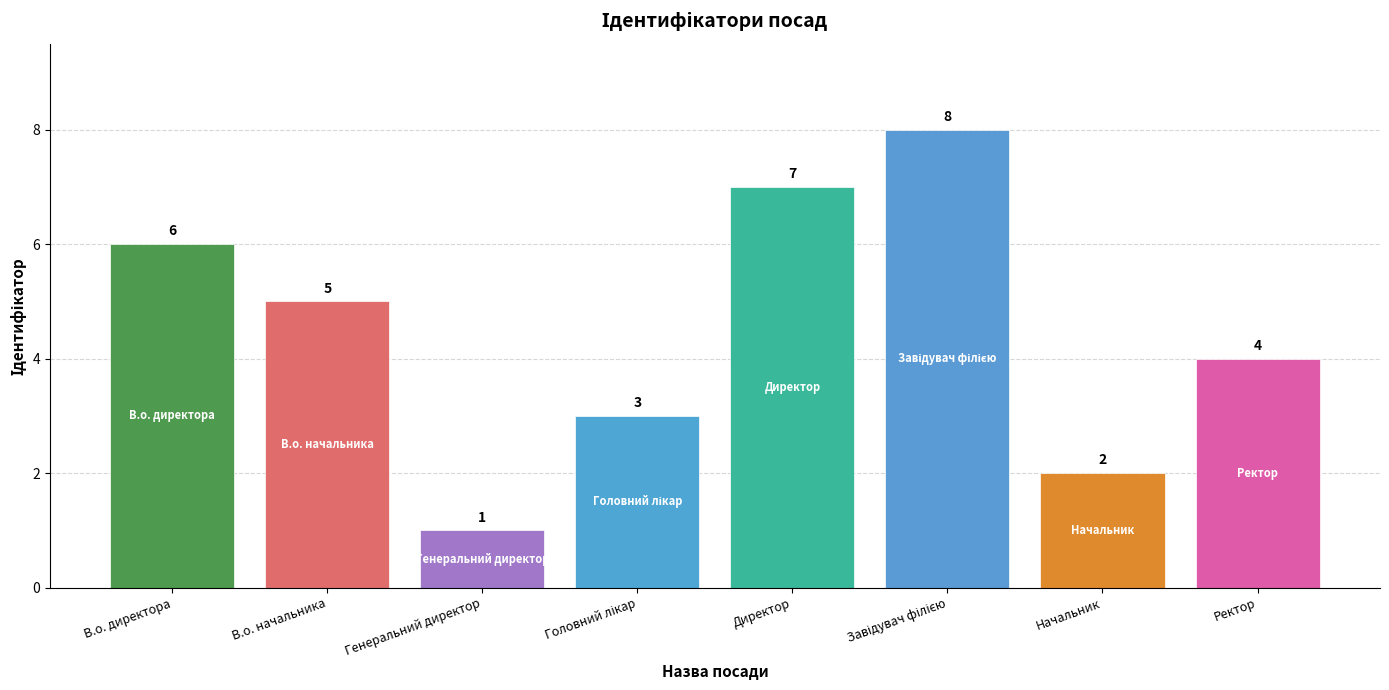

At which category does the chart reach its minimum across all series?

Генеральний директор